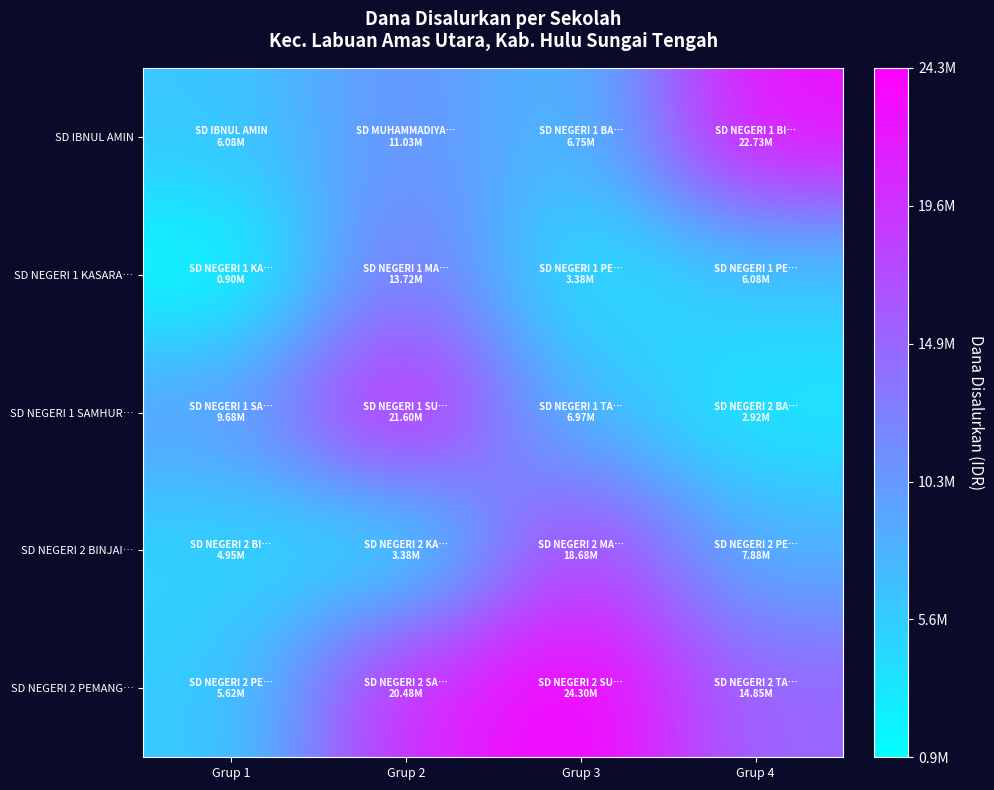

At how many categories does at least one series exceed 5456412?

4